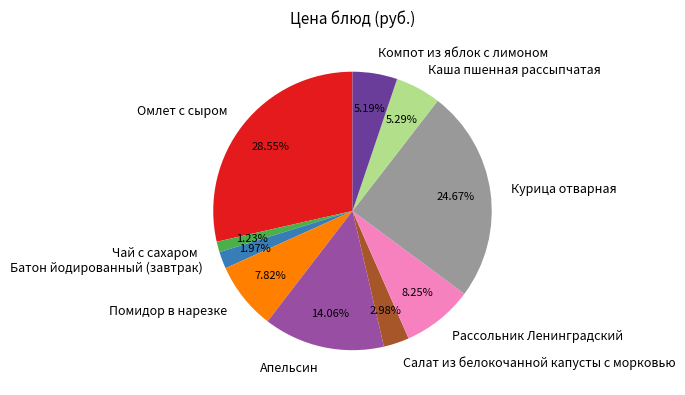

What percentage is the Чай с сахаром slice, to the nearest percent?

1%